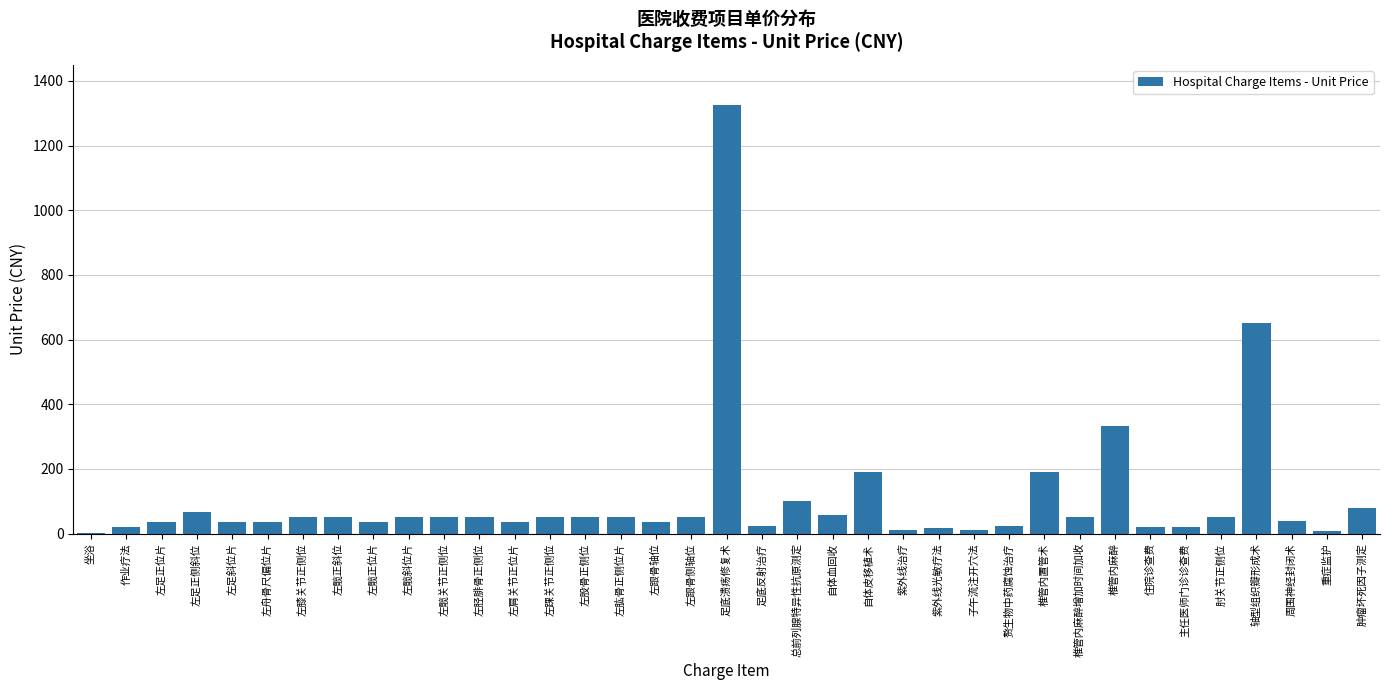

What is the sum of the values at 左髋正位片 and 肘关节正侧位?

86